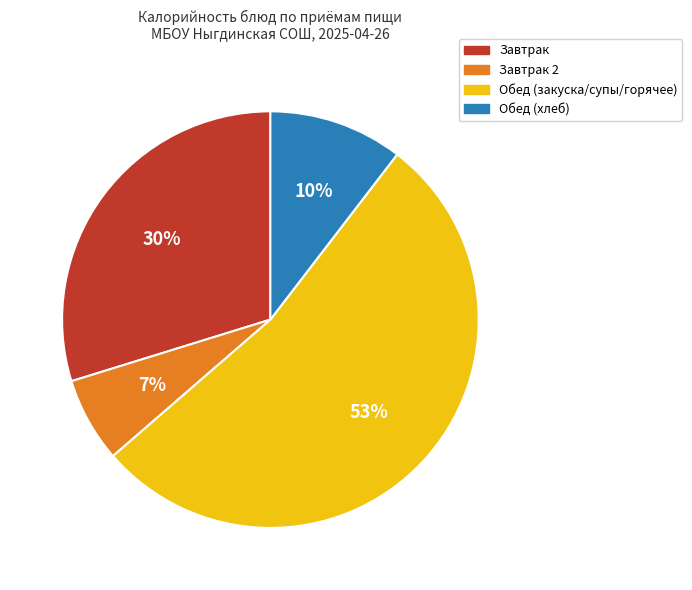

To the nearest percent, what is the average slice percentage?

25%